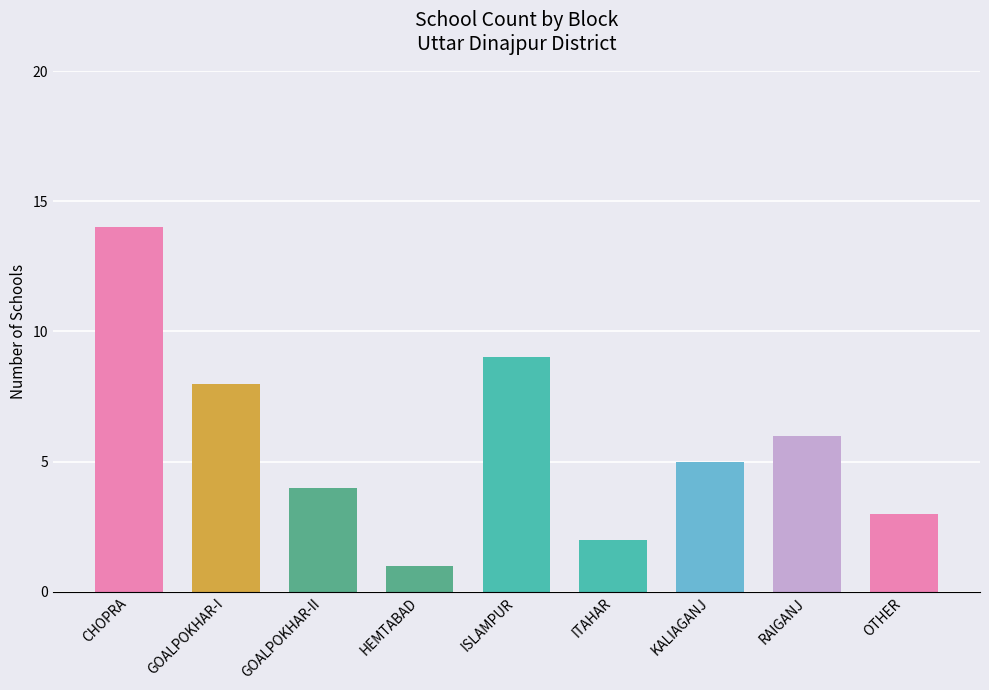

How many bars are there in total?

9